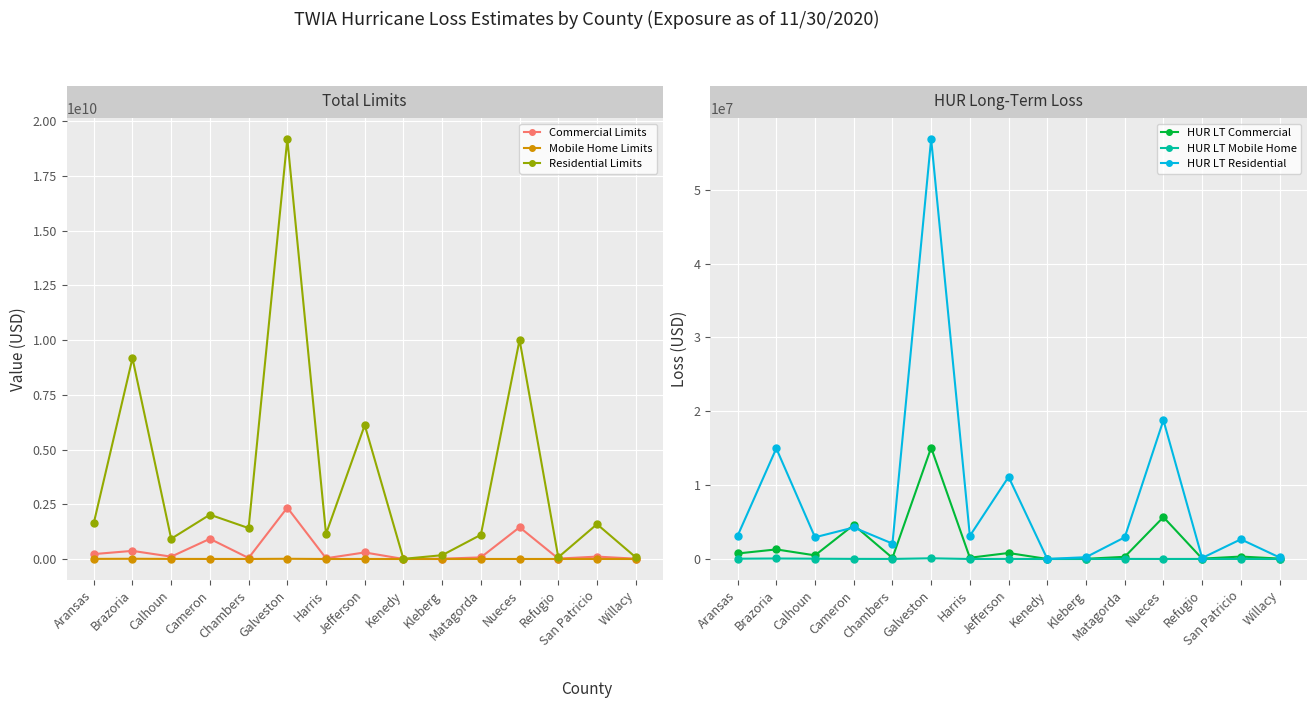

Where is HUR LT Mobile Home nearest to the value 48166?

Calhoun